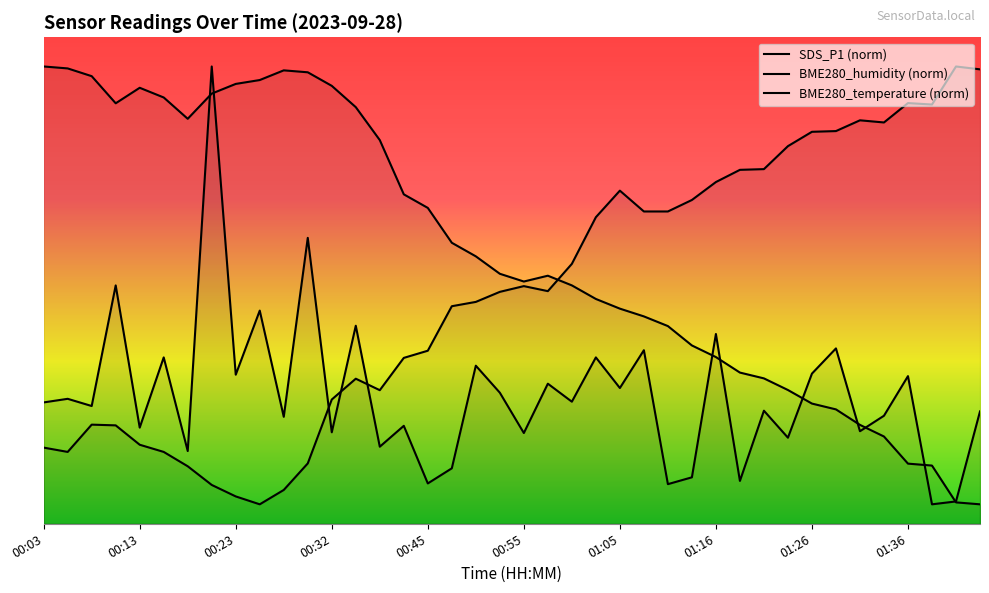

What is the label of the 39th point from the right?

00:05